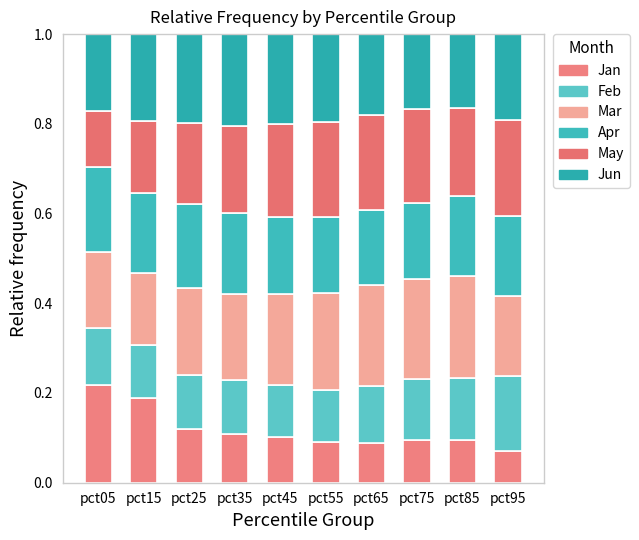

The value of Apr at pct65 is 0.3. True or false?

False